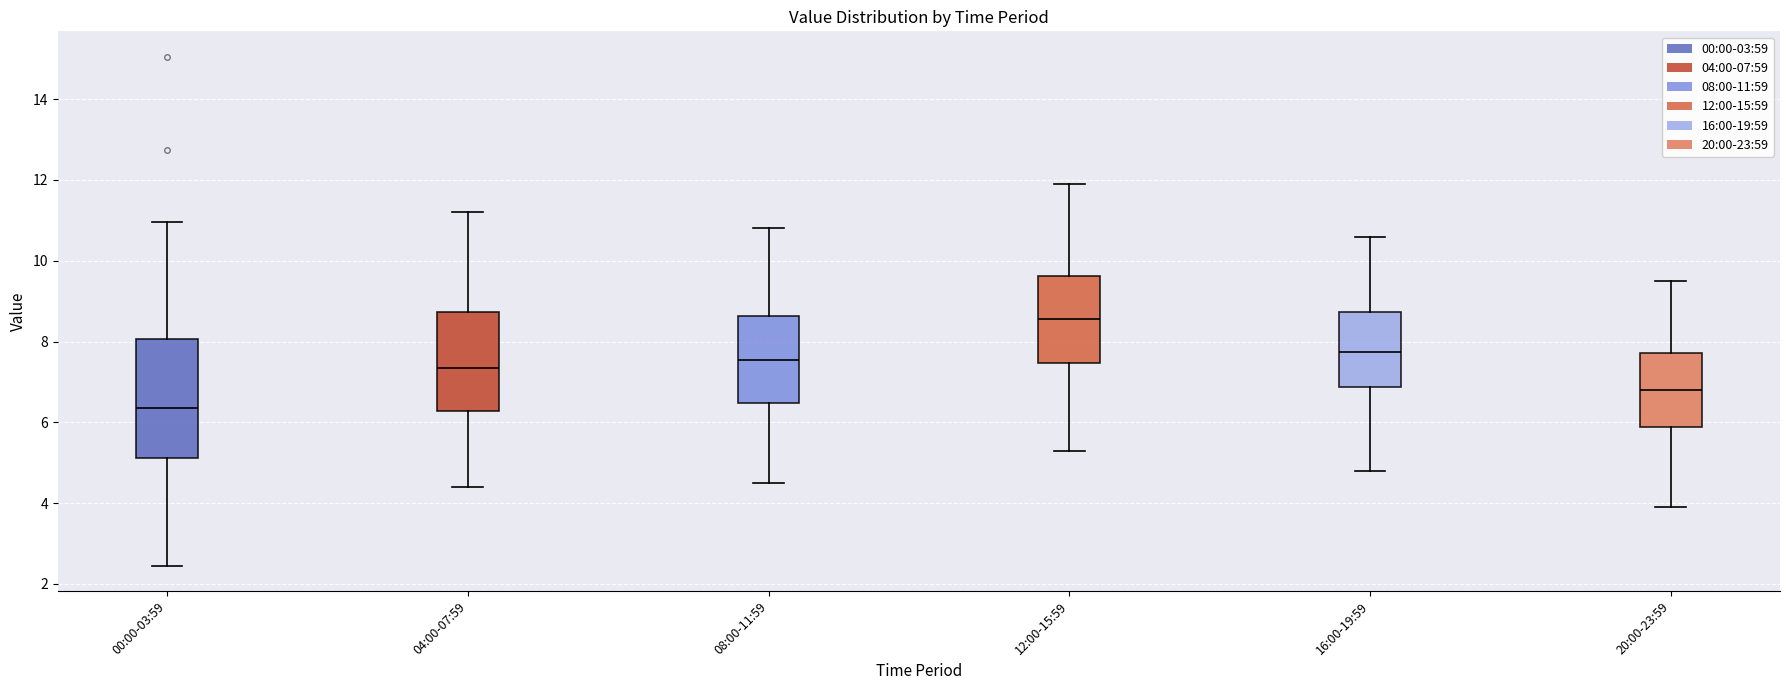

Which box has the lowest median line?

00:00-03:59